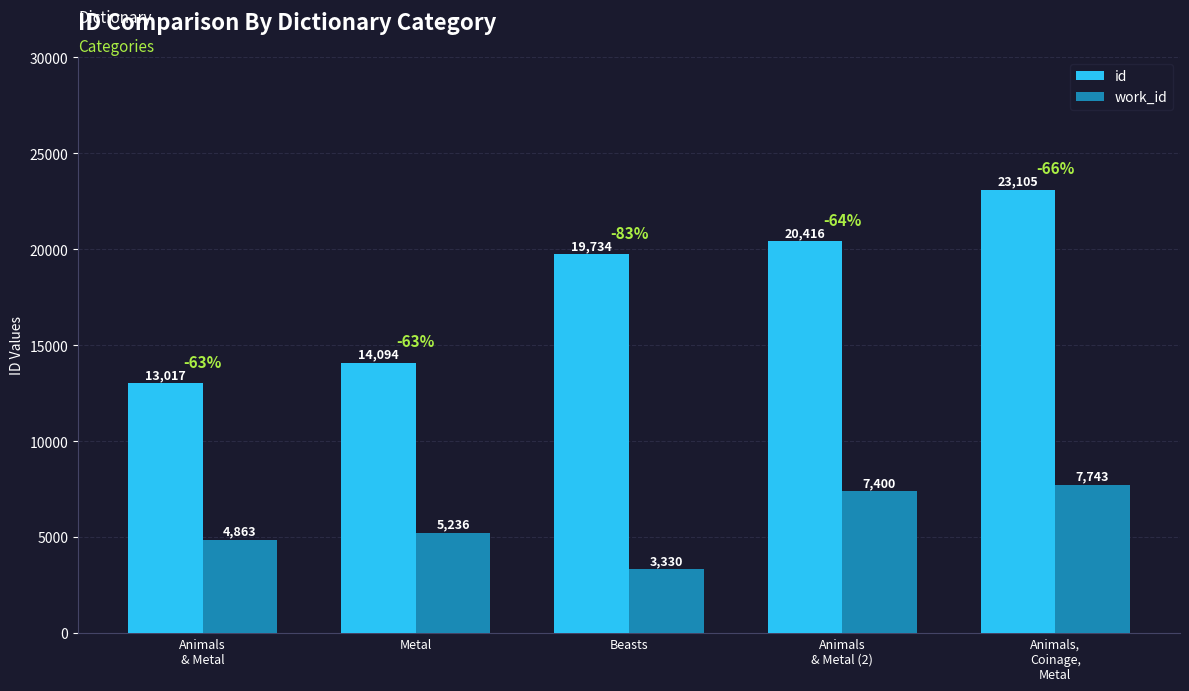

How many bars are there in total?

10